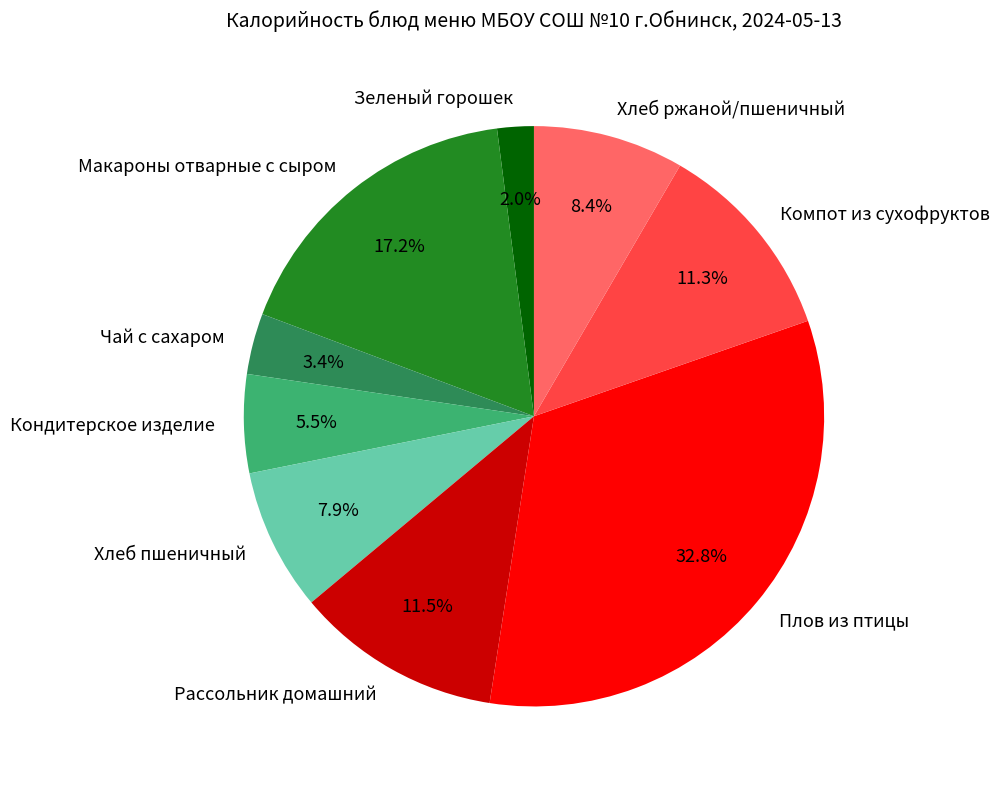

Is there a majority slice in this chart?

No